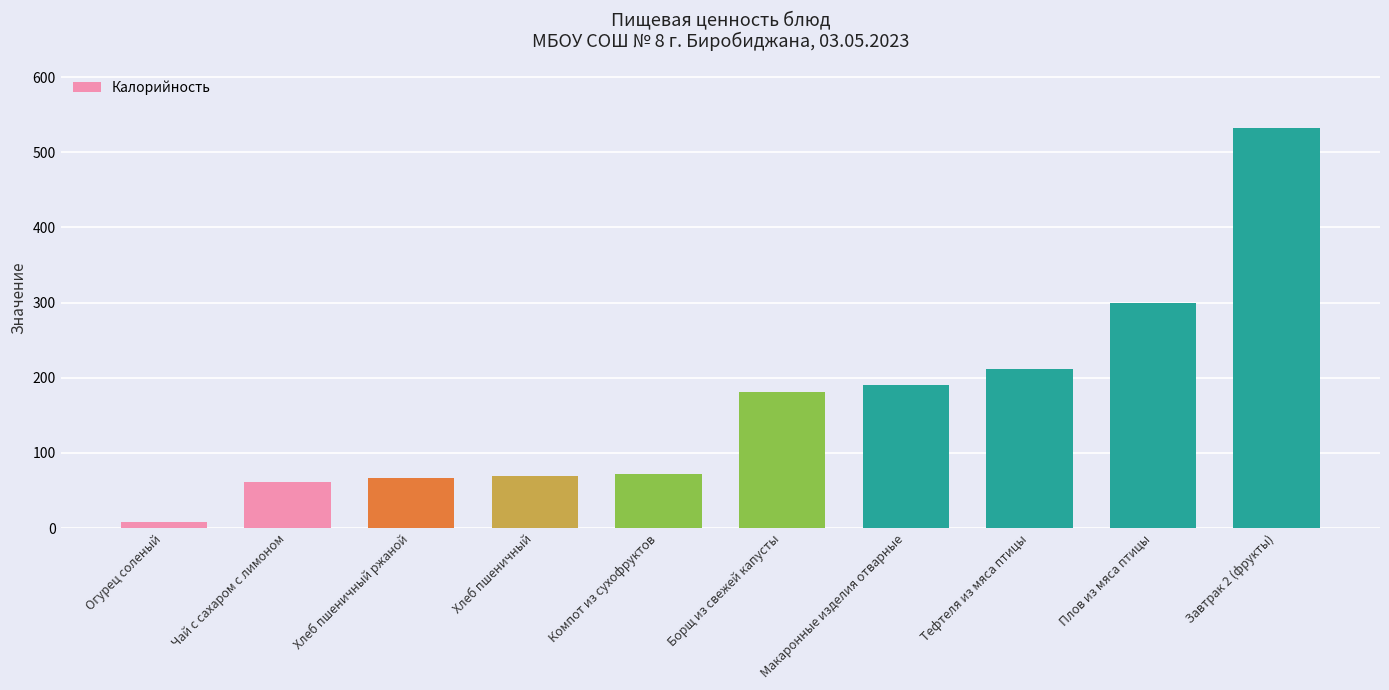

What is the average value?

169.0